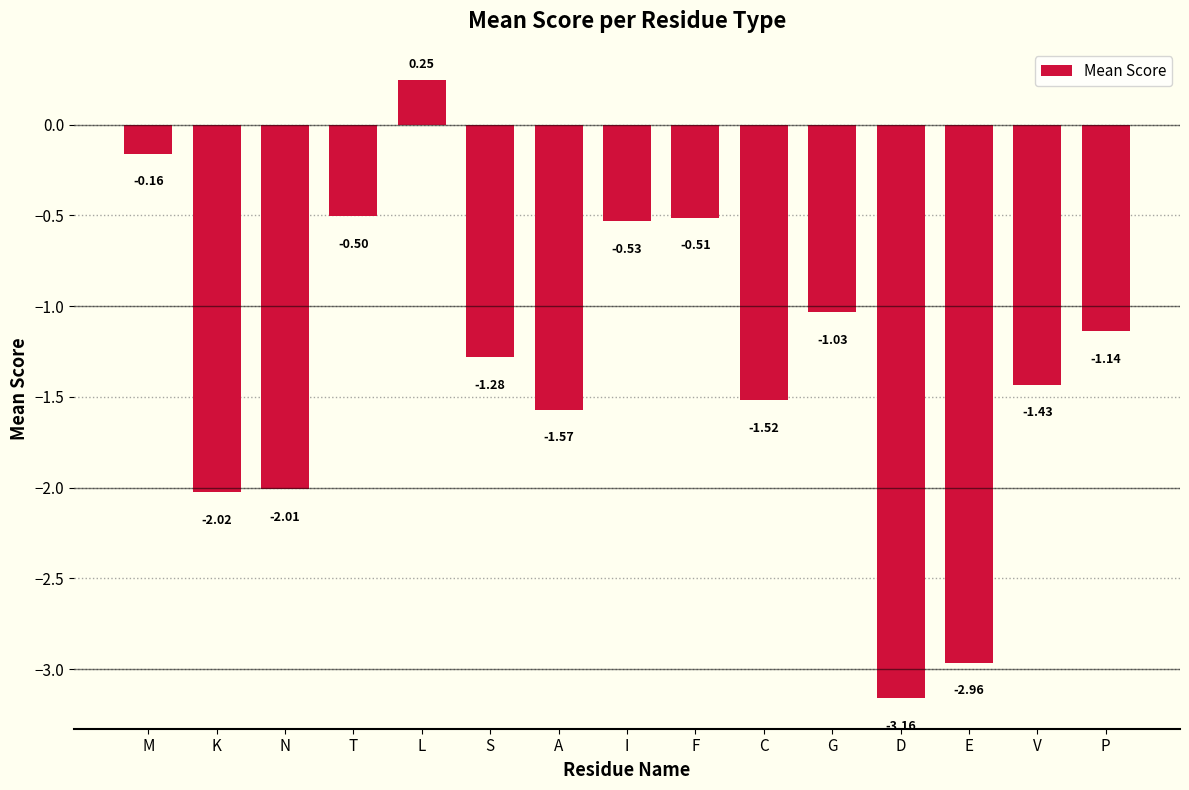

What is the change in value from M to T?

-0.3